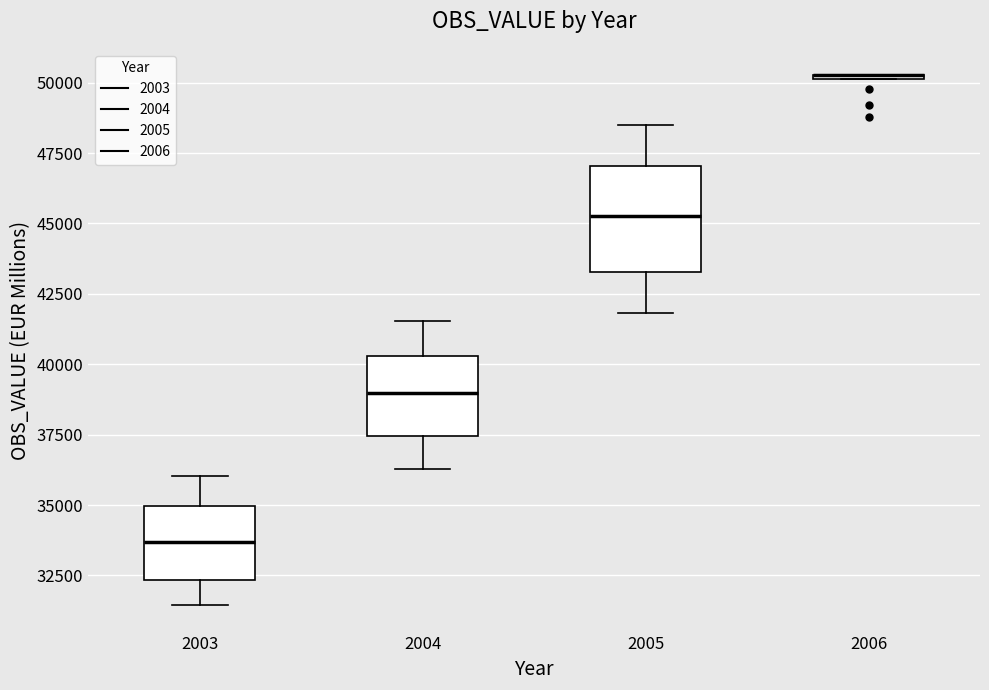

Where does the upper whisker of the box at x = 2005 end on the y-axis? The values are not printed on the chart, so give them approximately, as read against the axis.

48500